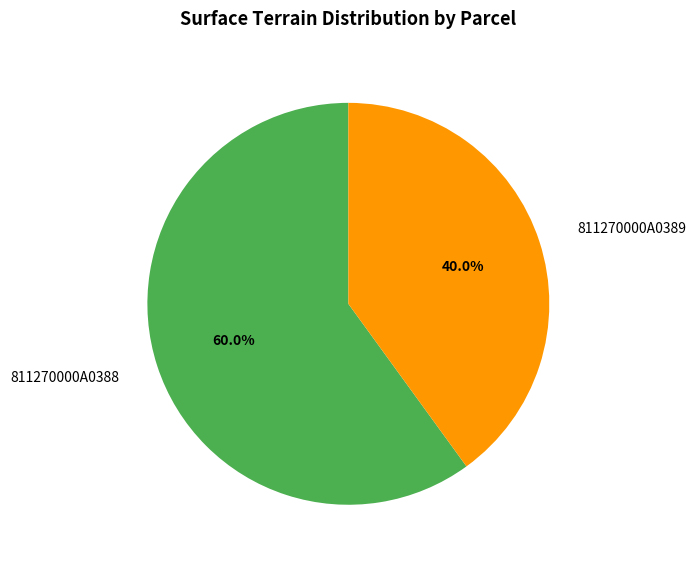

True or false: 811270000A0389 accounts for 48% of the total.

False